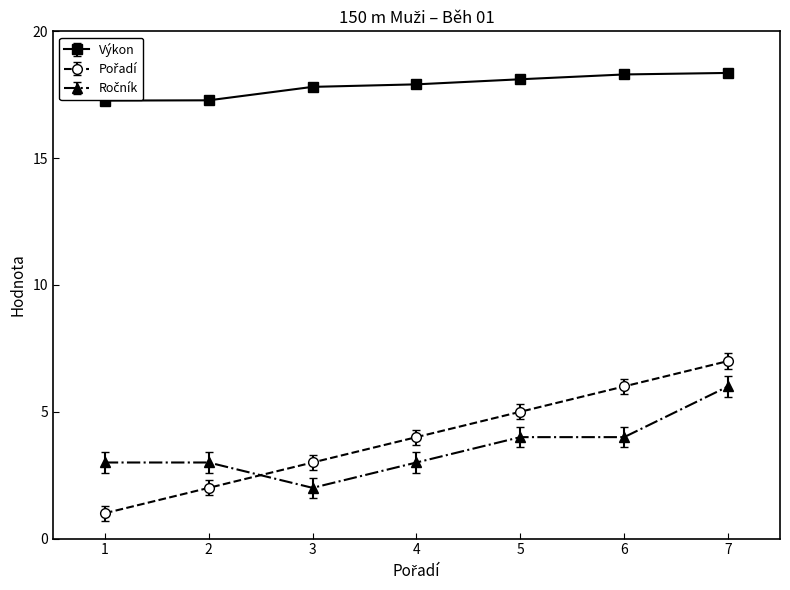

What is the highest value of the Výkon series?

18.4